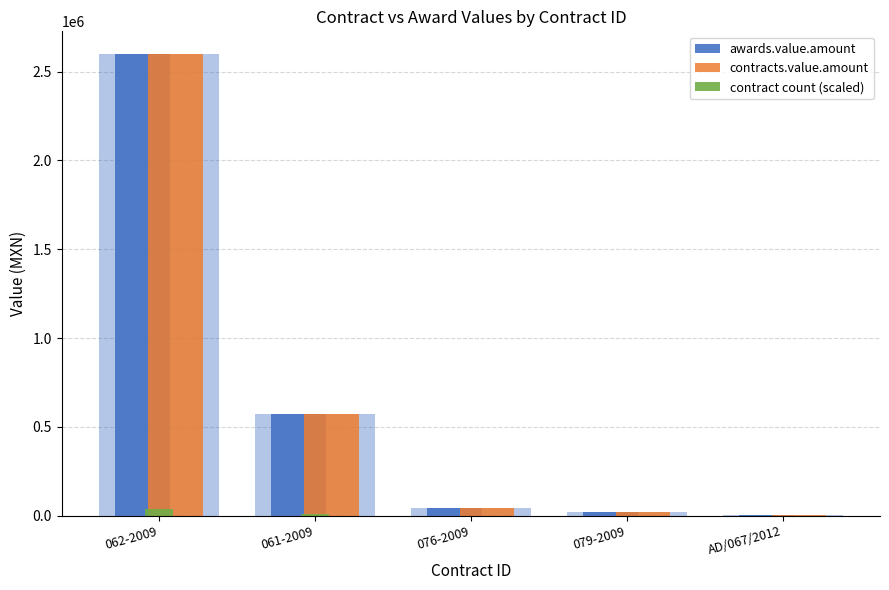

At which label does awards.value.amount reach its peak?

062-2009